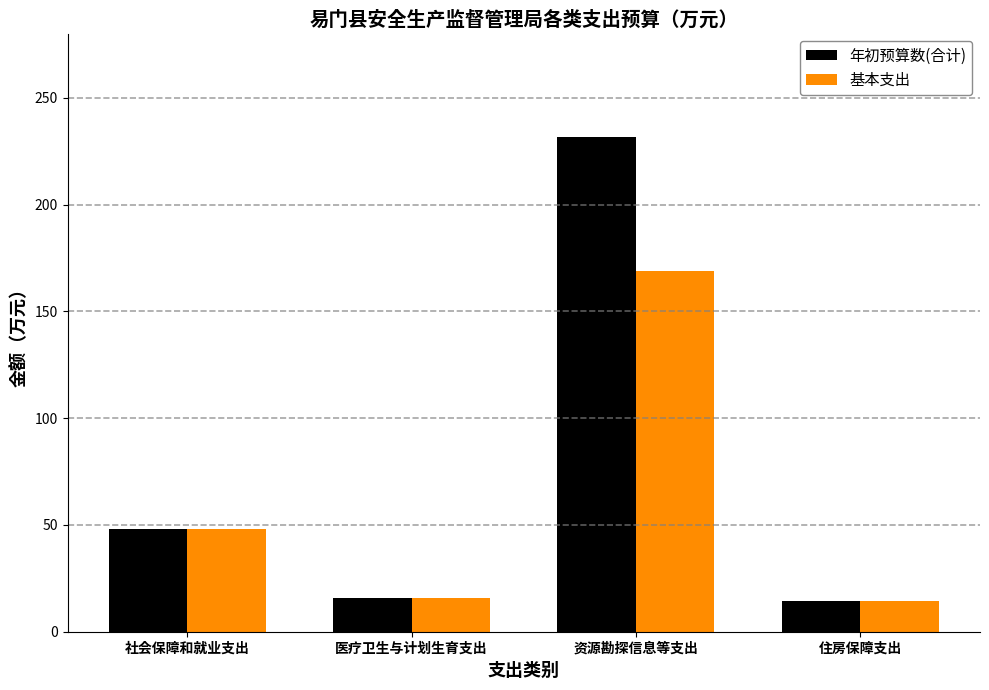

What is the highest value of the 年初预算数(合计) series?

231.8